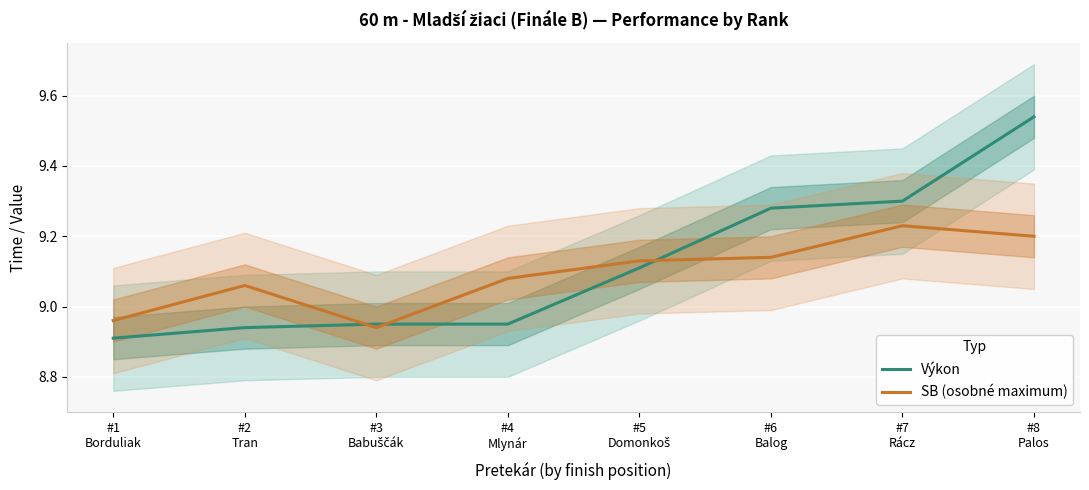

Reading left to right, extract all data points from this chart.

Výkon: 8.9	8.9	8.9	8.9	9.1	9.3	9.3	9.5
SB (osobné maximum): 9.0	9.1	8.9	9.1	9.1	9.1	9.2	9.2